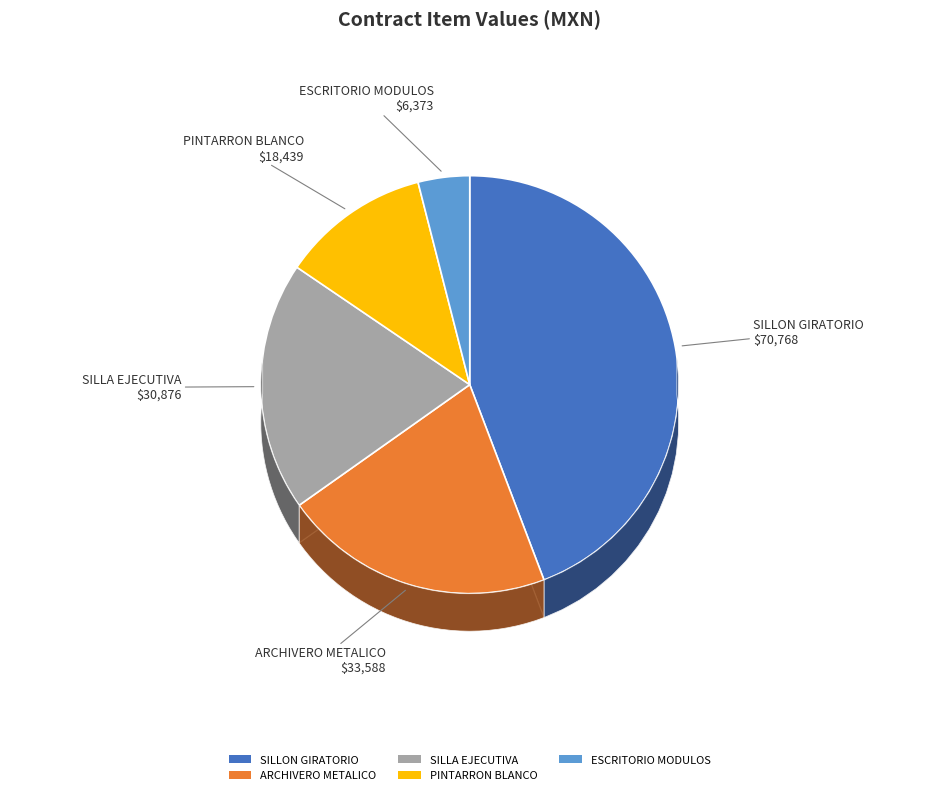

How many segments does this pie chart have?

5